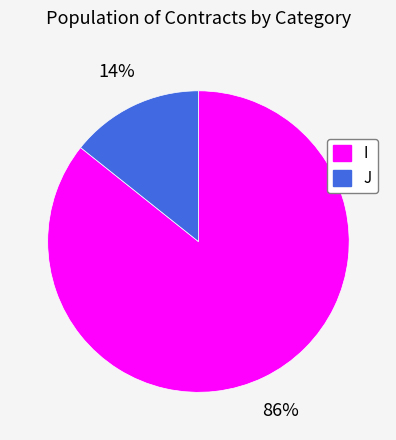

To the nearest percent, what percentage of the pie is J?

14%